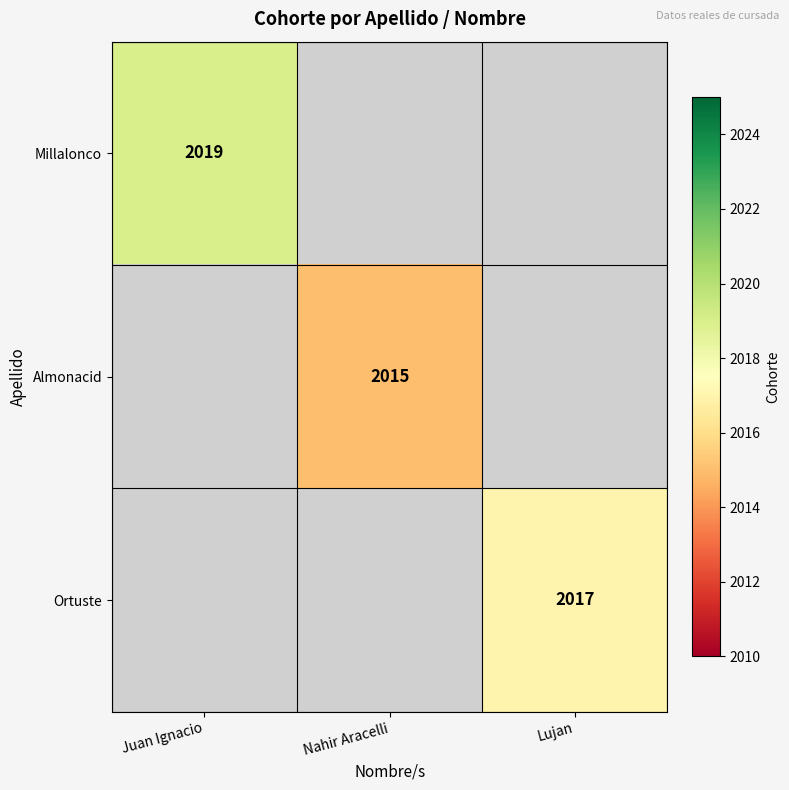

The value of Ortuste at Lujan is 2017. True or false?

True